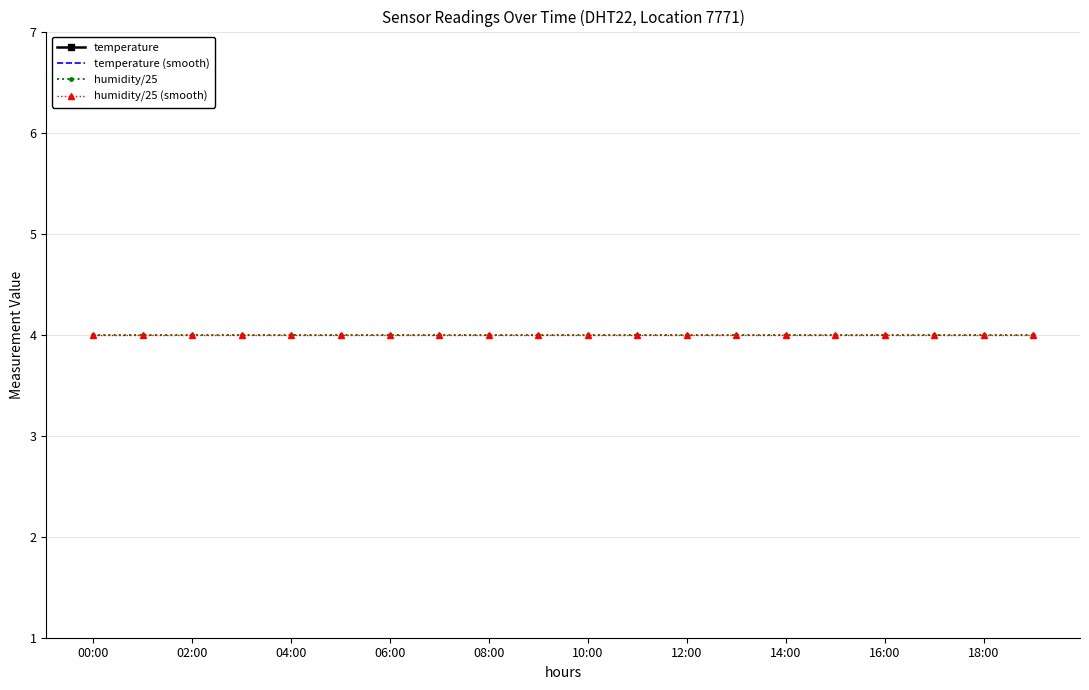

What is the average value of the humidity/25 series?

4.0